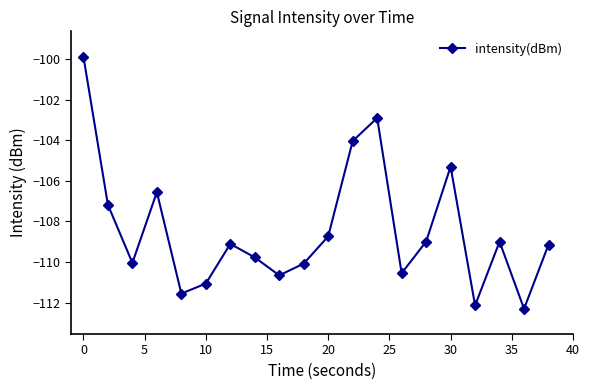

What is the minimum value shown in the chart?

-112.3